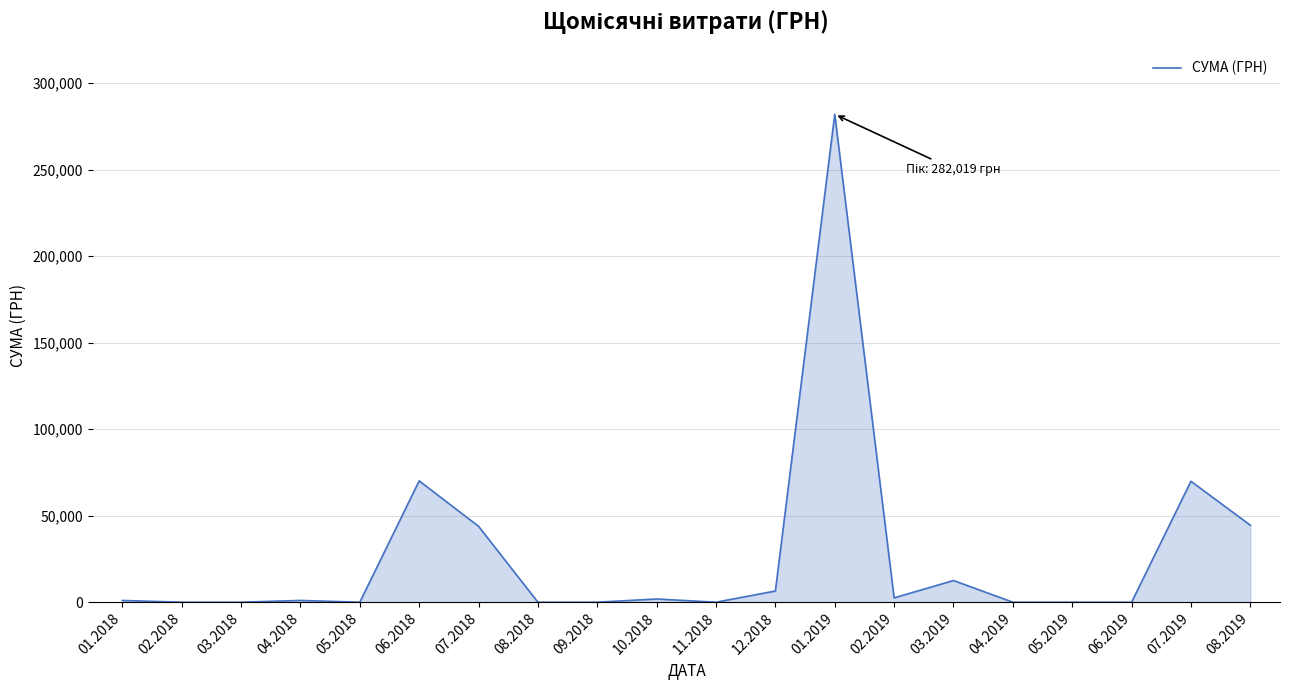

What is the difference between the maximum and minimum values?

282018.8